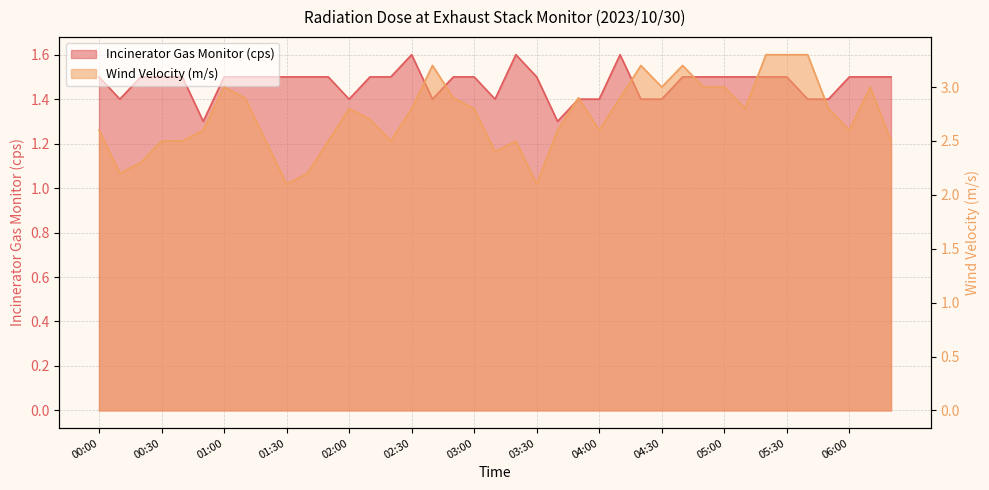

What is the difference between the maximum and minimum values in the Incinerator Gas Monitor (cps) series?

0.3